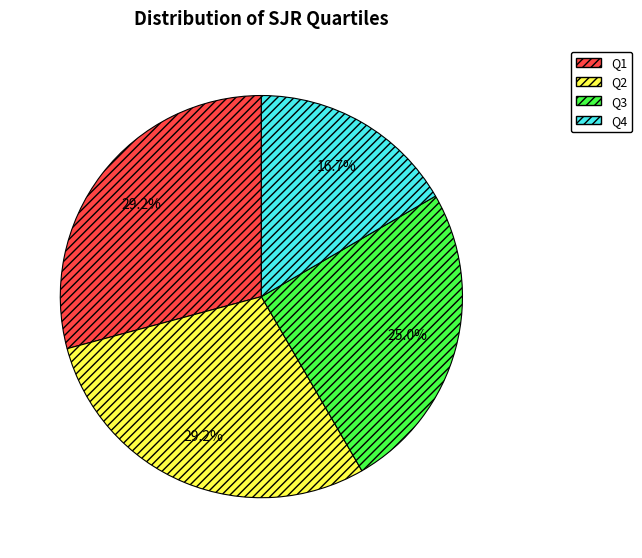

To the nearest percent, what portion does Q3 represent?

25%